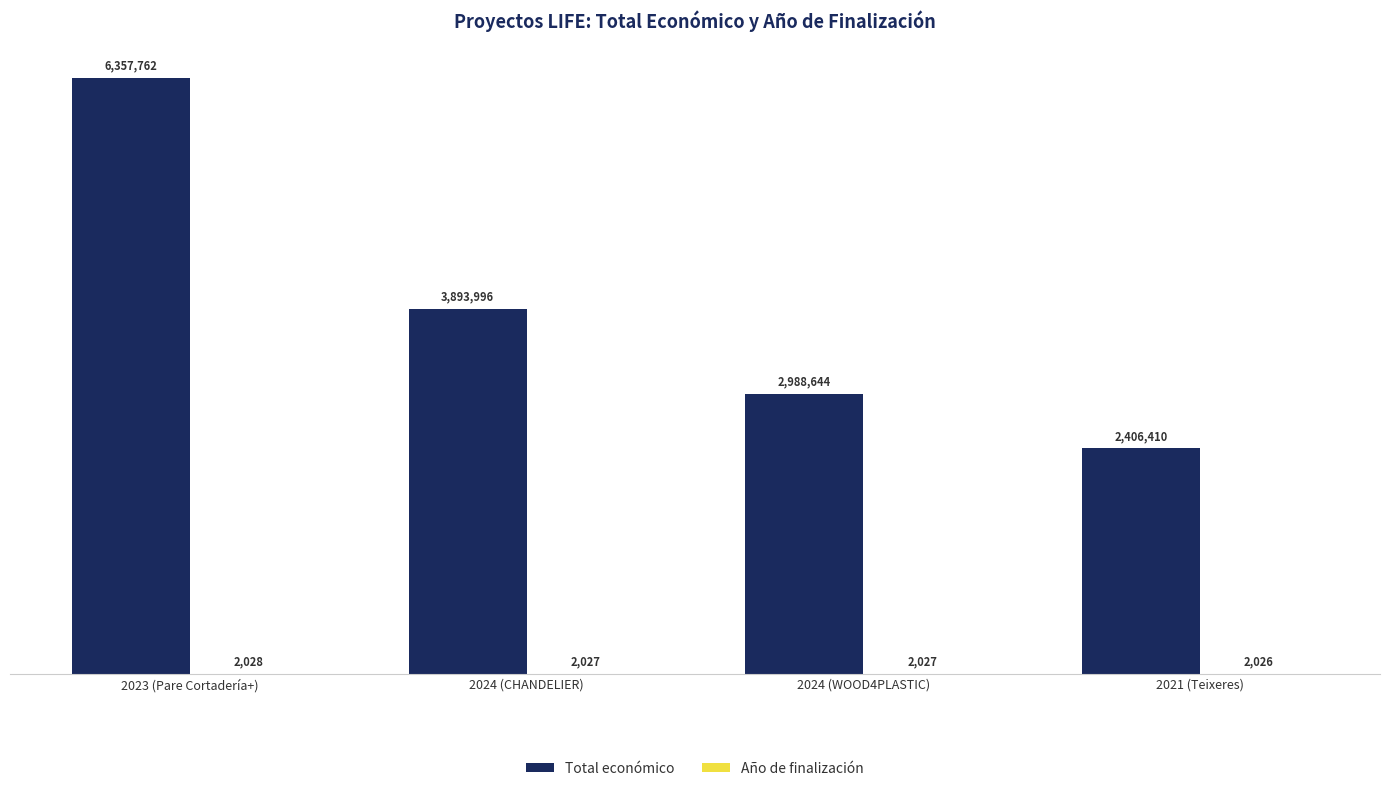

Reading left to right, list all the values displayed in this chart.

Total económico: 6357762	3893996	2988644	2406410
Año de finalización: 2028	2027	2027	2026